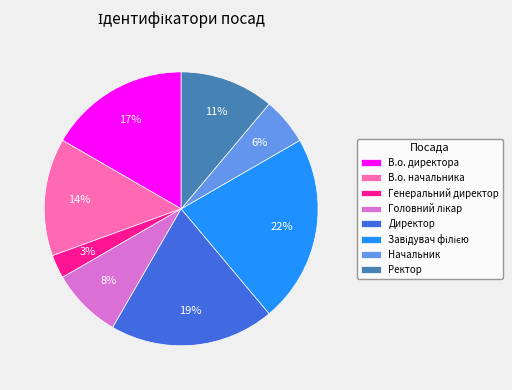

Do Директор and Генеральний директор together represent more than half of the pie?

No